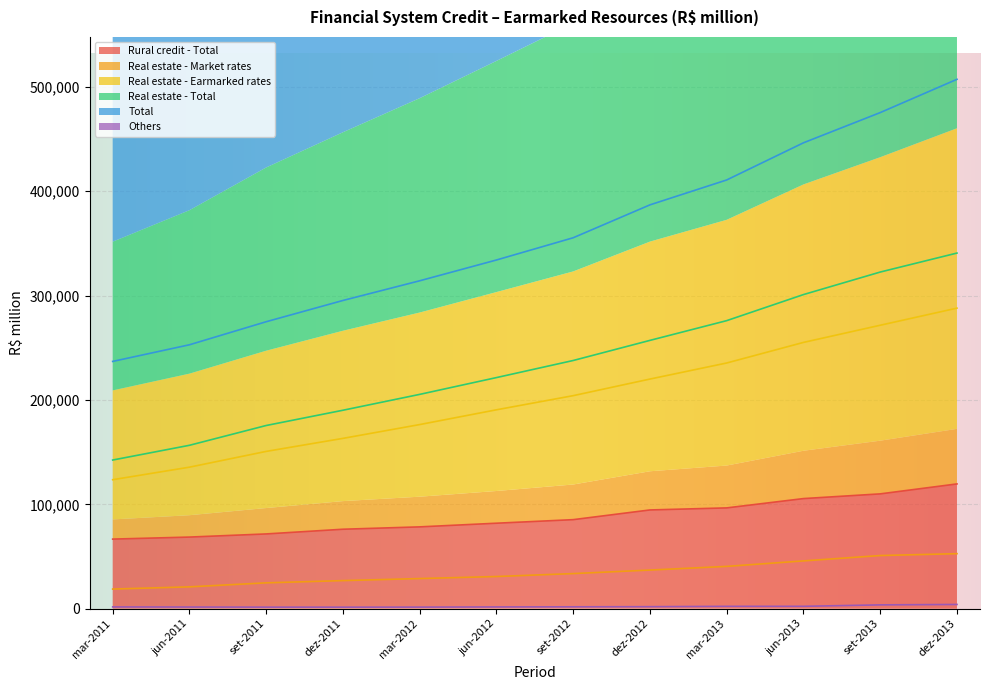

At which category is the sum across all series the highest?

dez-2013